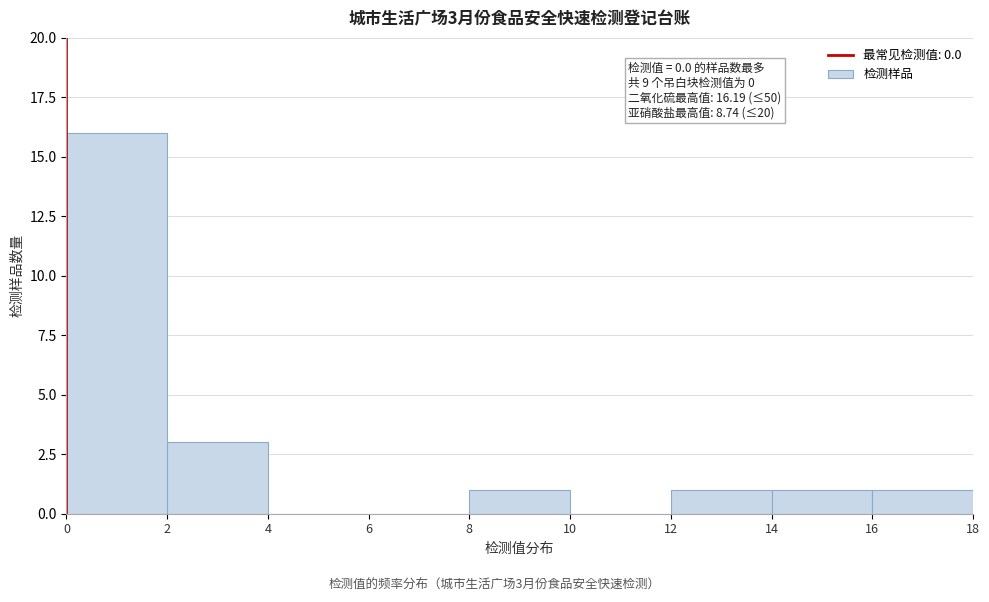

Over which range of the x-axis is the bar tallest?

0 to 2